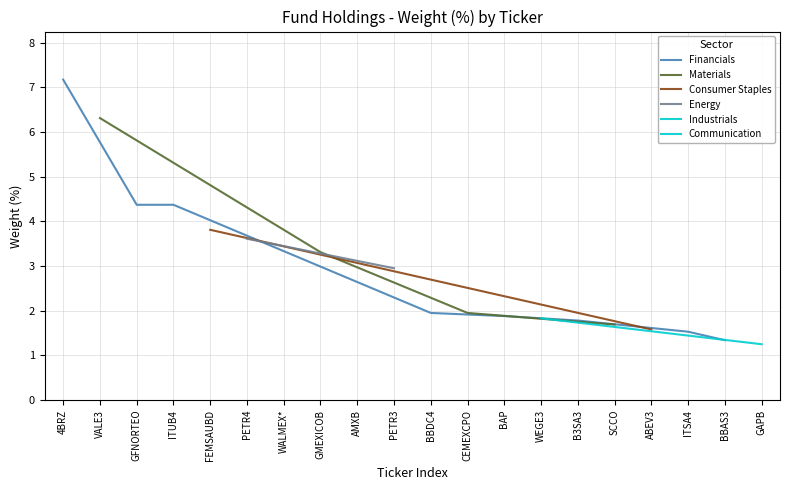

What is the sum of the values at GMEXICOB and GFNORTEO?

7.7